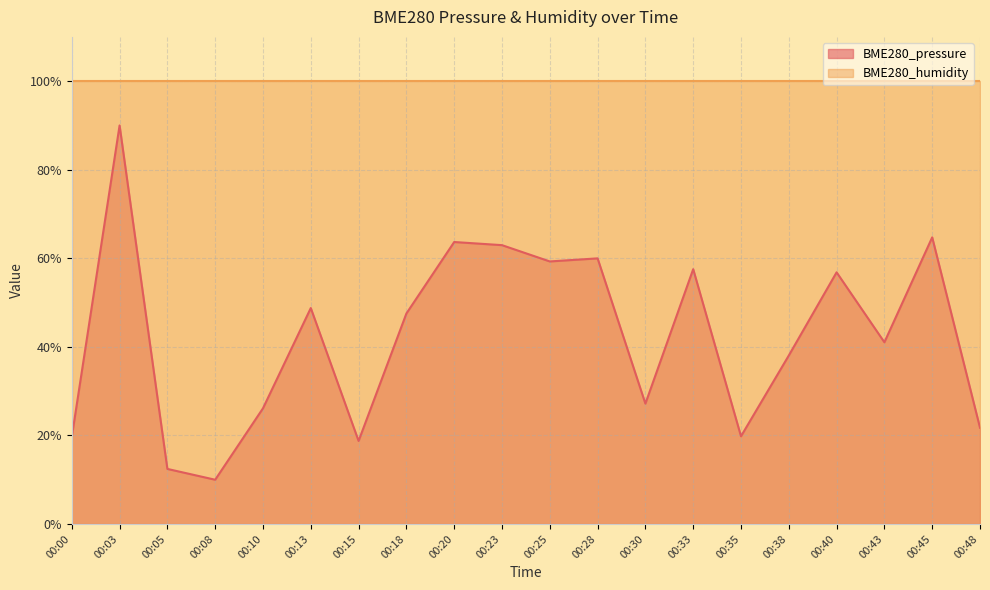

How many data points are less than 47?

10